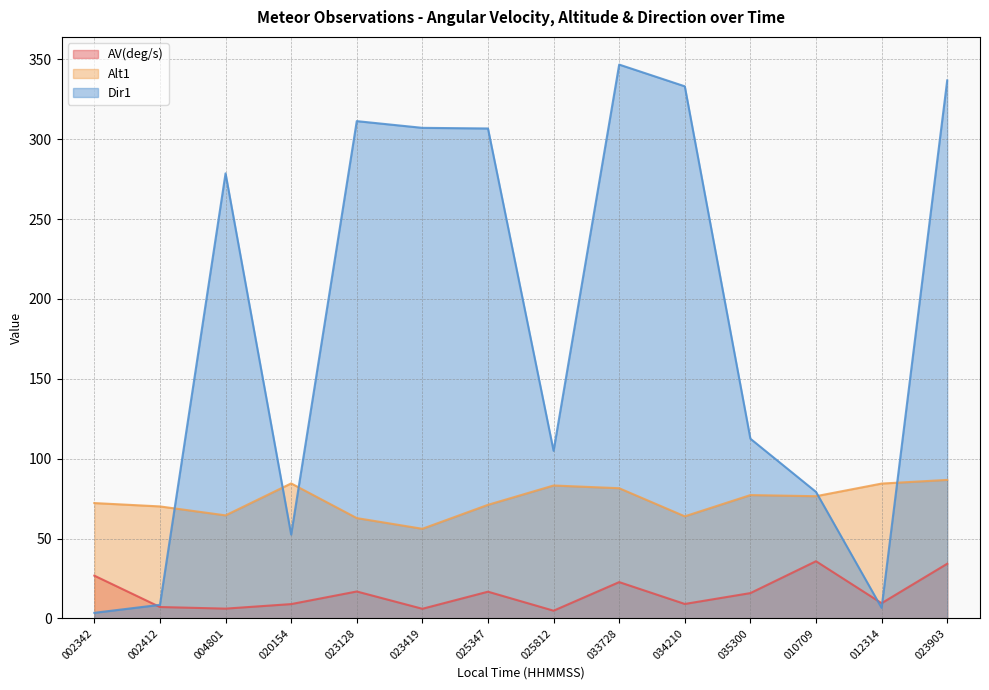

What is the difference between the highest and lowest values at 023419?

301.1